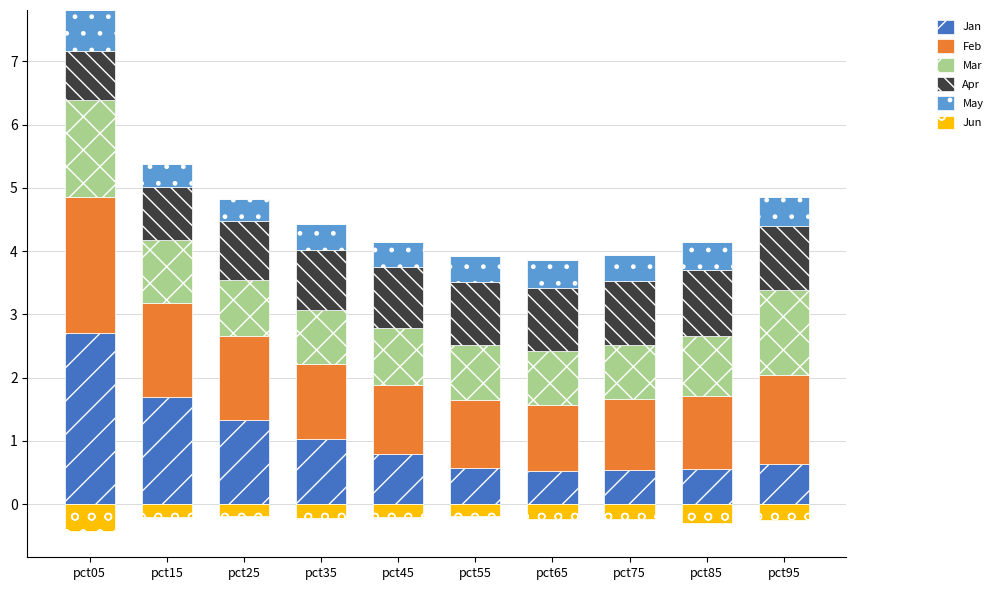

Which series has the widest spread of values?

Jan